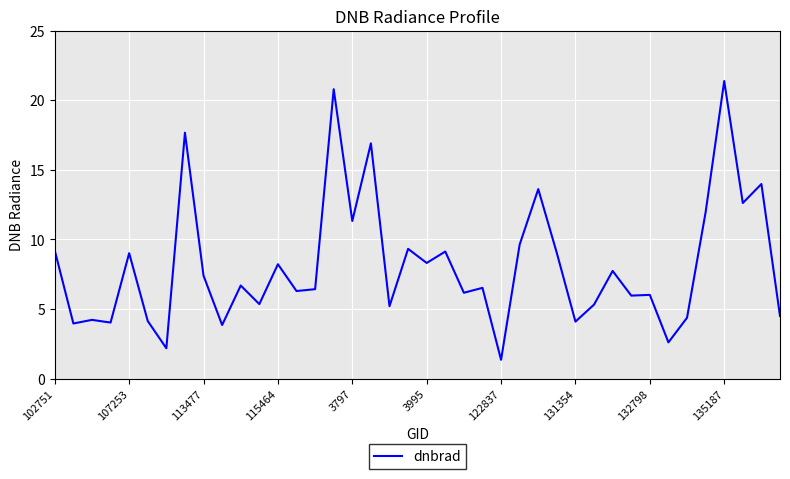

What is the maximum value shown in the chart?

21.4